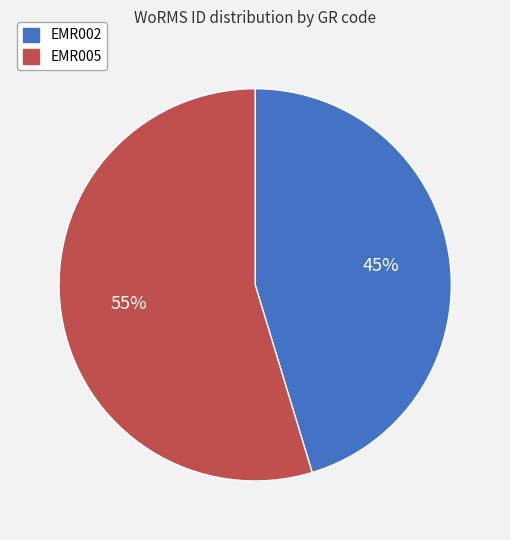

Combined, do EMR002 and EMR005 account for over 50%?

Yes